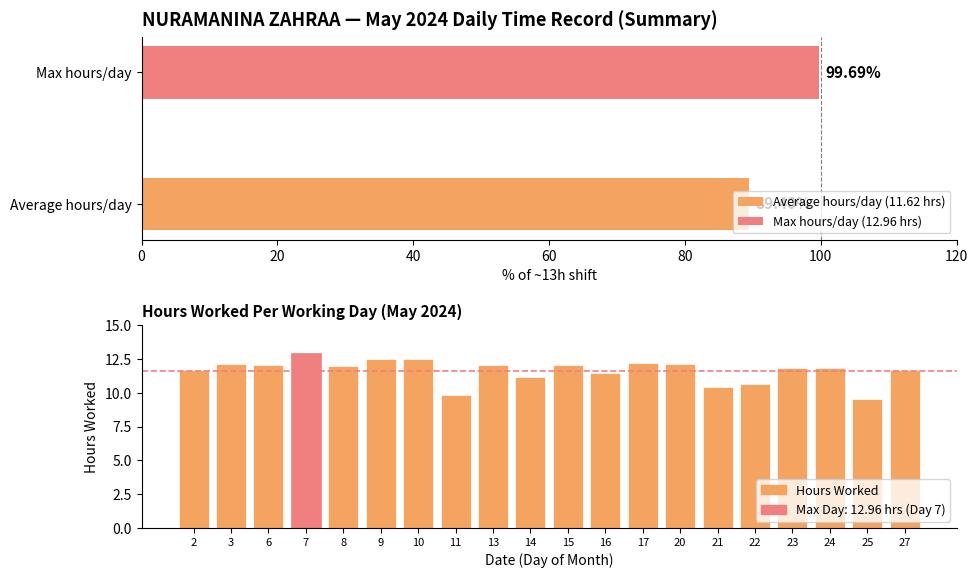

What is the value of the 10th bar from the left?

11.2